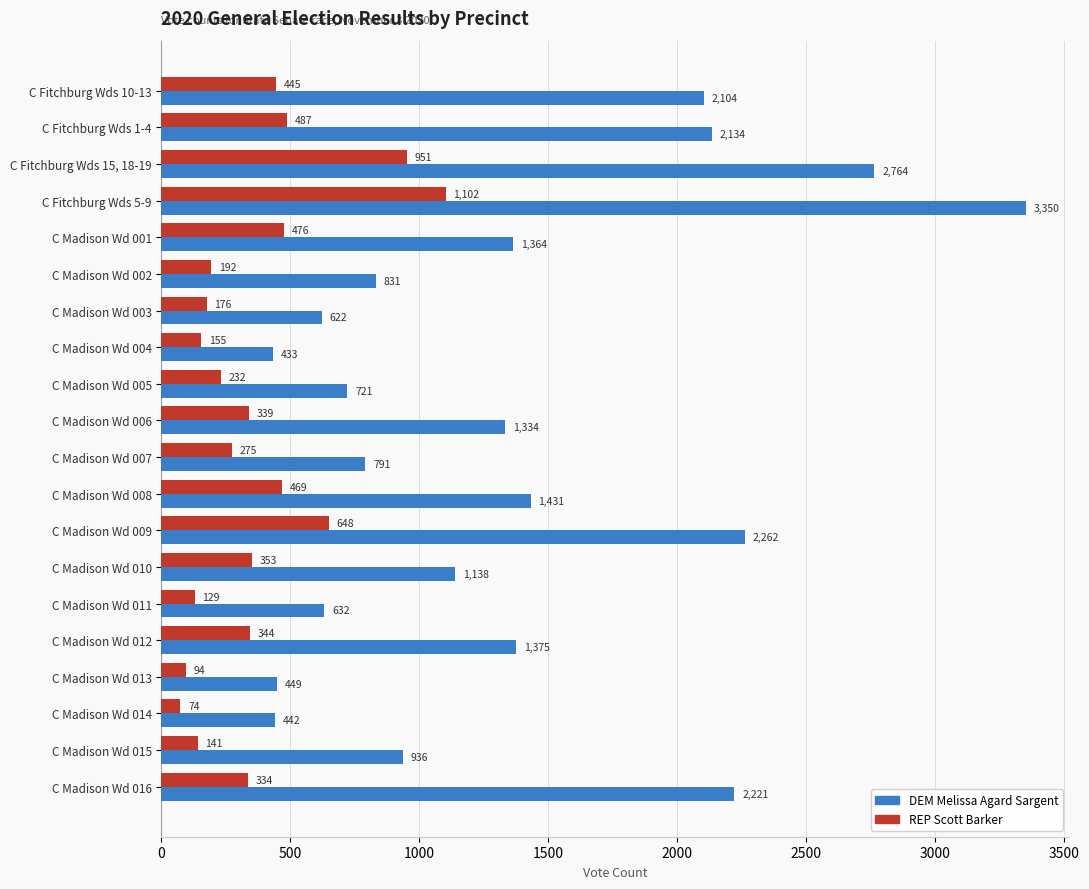

List the labels in order of DEM Melissa Agard Sargent value, smallest first.

C Madison Wd 004, C Madison Wd 014, C Madison Wd 013, C Madison Wd 003, C Madison Wd 011, C Madison Wd 005, C Madison Wd 007, C Madison Wd 002, C Madison Wd 015, C Madison Wd 010, C Madison Wd 006, C Madison Wd 001, C Madison Wd 012, C Madison Wd 008, C Fitchburg Wds 10-13, C Fitchburg Wds 1-4, C Madison Wd 016, C Madison Wd 009, C Fitchburg Wds 15, 18-19, C Fitchburg Wds 5-9